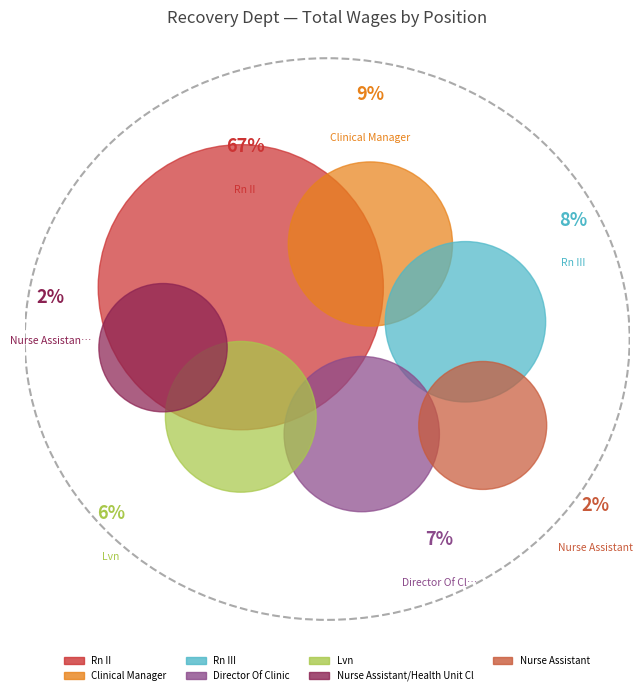

Which category has the smallest portion of the pie?

Nurse Assistant